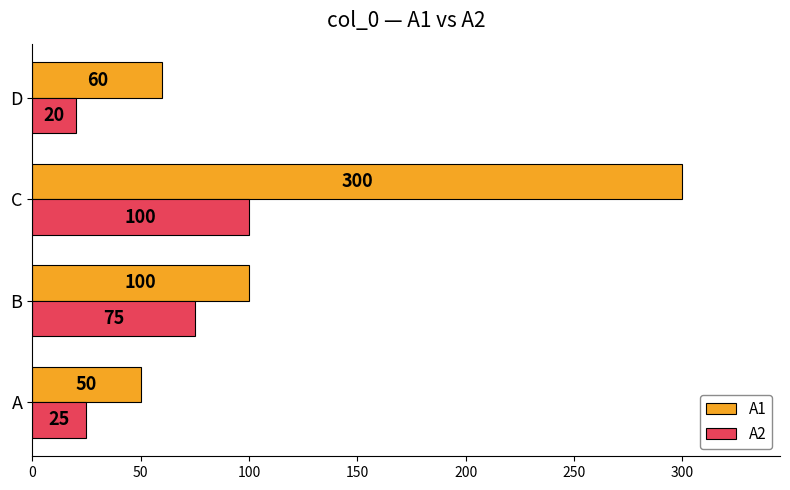

True or false: A2 has a value of 100 at C.

True